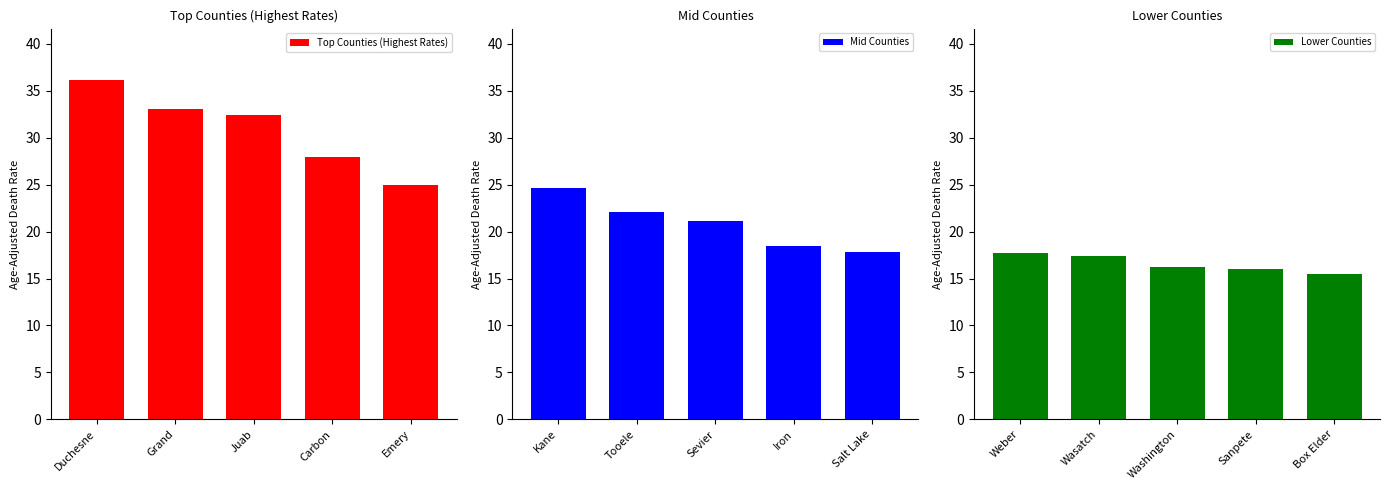

Which has a higher value, Grand or Juab?

Grand